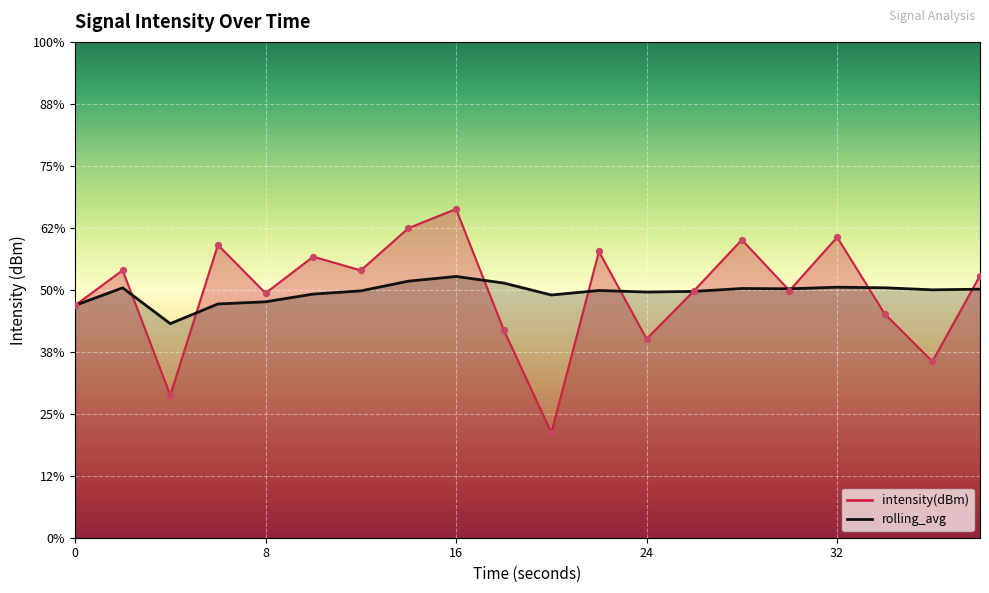

At how many categories does at least one series exceed -121?

18